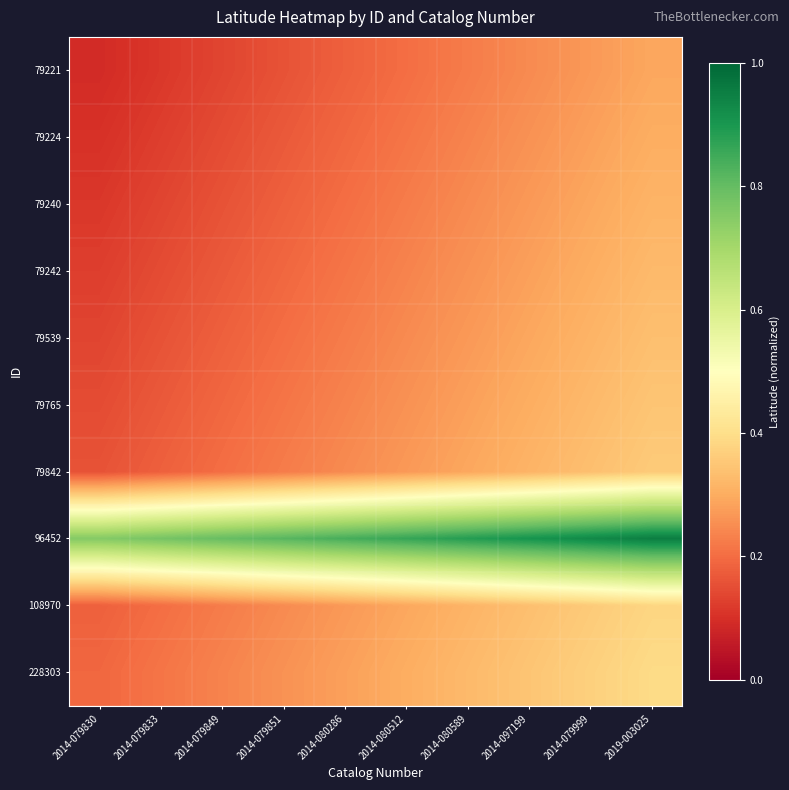

Reading right to left, extract all data points from this chart.

79221: 2019-003025=0.3	2014-079999=0.3	2014-097199=0.2	2014-080589=0.2	2014-080512=0.2	2014-080286=0.2	2014-079851=0.2	2014-079849=0.1	2014-079833=0.1	2014-079830=0.1
79224: 2019-003025=0.3	2014-079999=0.3	2014-097199=0.3	2014-080589=0.2	2014-080512=0.2	2014-080286=0.2	2014-079851=0.2	2014-079849=0.1	2014-079833=0.1	2014-079830=0.1
79240: 2019-003025=0.3	2014-079999=0.3	2014-097199=0.3	2014-080589=0.2	2014-080512=0.2	2014-080286=0.2	2014-079851=0.2	2014-079849=0.2	2014-079833=0.1	2014-079830=0.1
79242: 2019-003025=0.3	2014-079999=0.3	2014-097199=0.3	2014-080589=0.3	2014-080512=0.2	2014-080286=0.2	2014-079851=0.2	2014-079849=0.2	2014-079833=0.1	2014-079830=0.1
79539: 2019-003025=0.3	2014-079999=0.3	2014-097199=0.3	2014-080589=0.3	2014-080512=0.2	2014-080286=0.2	2014-079851=0.2	2014-079849=0.2	2014-079833=0.2	2014-079830=0.1
79765: 2019-003025=0.3	2014-079999=0.3	2014-097199=0.3	2014-080589=0.3	2014-080512=0.3	2014-080286=0.2	2014-079851=0.2	2014-079849=0.2	2014-079833=0.2	2014-079830=0.1
79842: 2019-003025=0.4	2014-079999=0.3	2014-097199=0.3	2014-080589=0.3	2014-080512=0.3	2014-080286=0.2	2014-079851=0.2	2014-079849=0.2	2014-079833=0.2	2014-079830=0.2
96452: 2019-003025=1.0	2014-079999=0.9	2014-097199=0.9	2014-080589=0.9	2014-080512=0.9	2014-080286=0.8	2014-079851=0.8	2014-079849=0.8	2014-079833=0.8	2014-079830=0.8
108970: 2019-003025=0.4	2014-079999=0.4	2014-097199=0.3	2014-080589=0.3	2014-080512=0.3	2014-080286=0.3	2014-079851=0.2	2014-079849=0.2	2014-079833=0.2	2014-079830=0.2
228303: 2019-003025=0.4	2014-079999=0.4	2014-097199=0.3	2014-080589=0.3	2014-080512=0.3	2014-080286=0.3	2014-079851=0.3	2014-079849=0.2	2014-079833=0.2	2014-079830=0.2